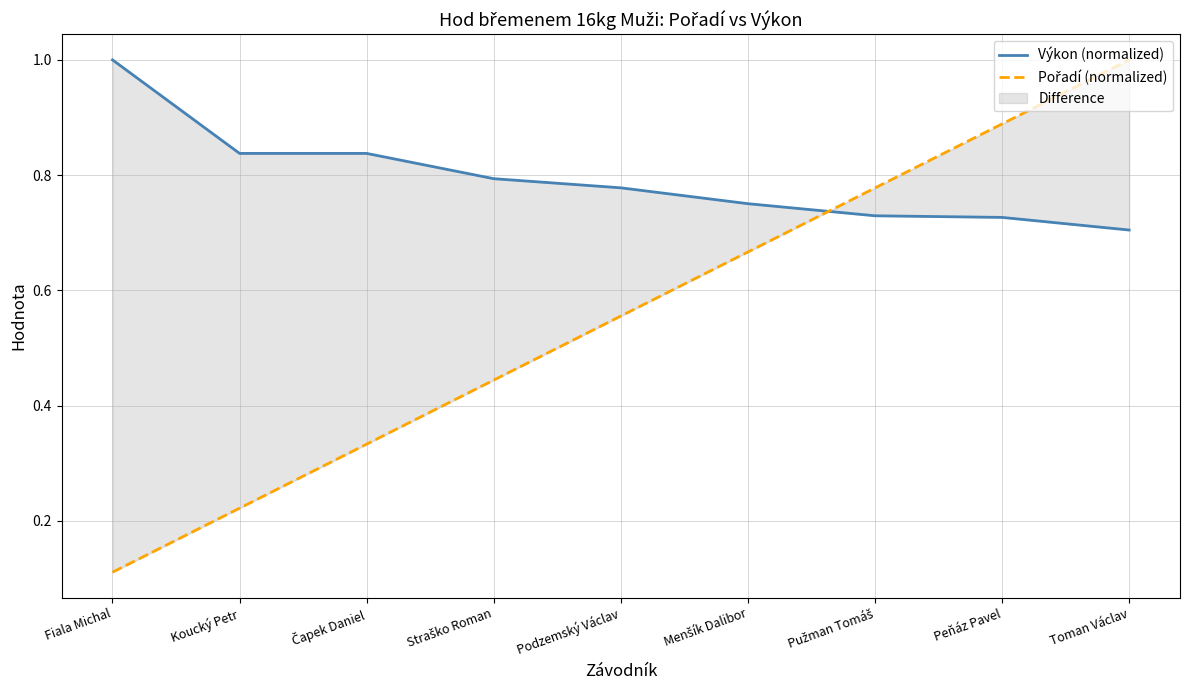

How many lines are shown in the chart?

2